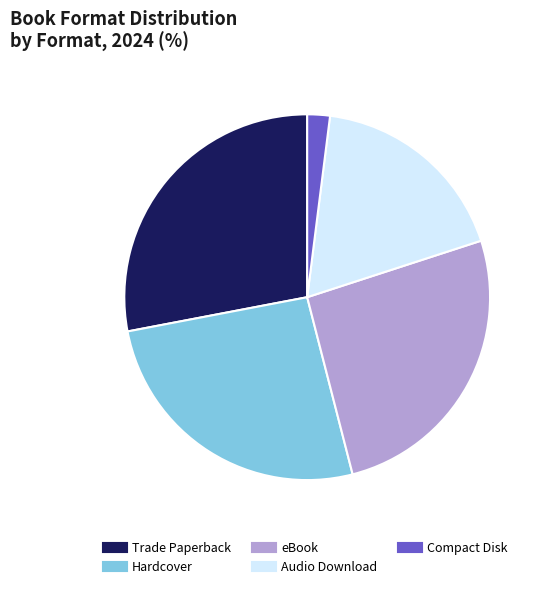

Approximately how many times larger is the value at eBook compared to Trade Paperback?

0.9